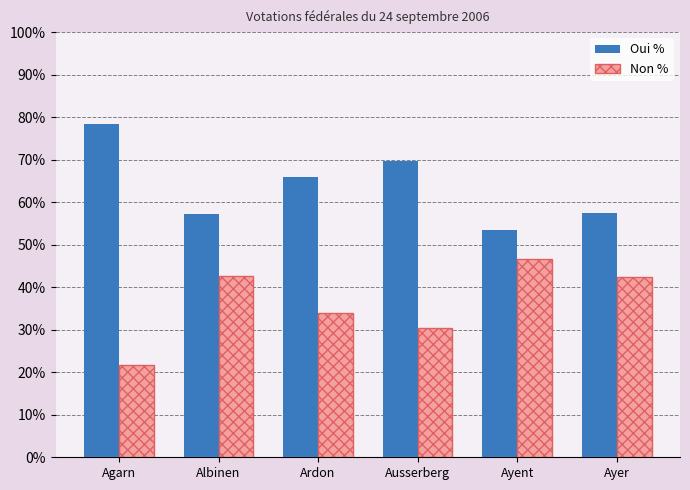

Rank the series at Ausserberg from highest to lowest value.

Oui %, Non %